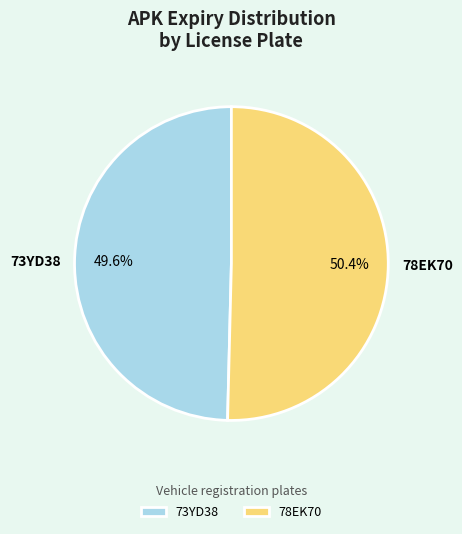

Approximately how many times larger is the value at 78EK70 compared to 73YD38?

1.0